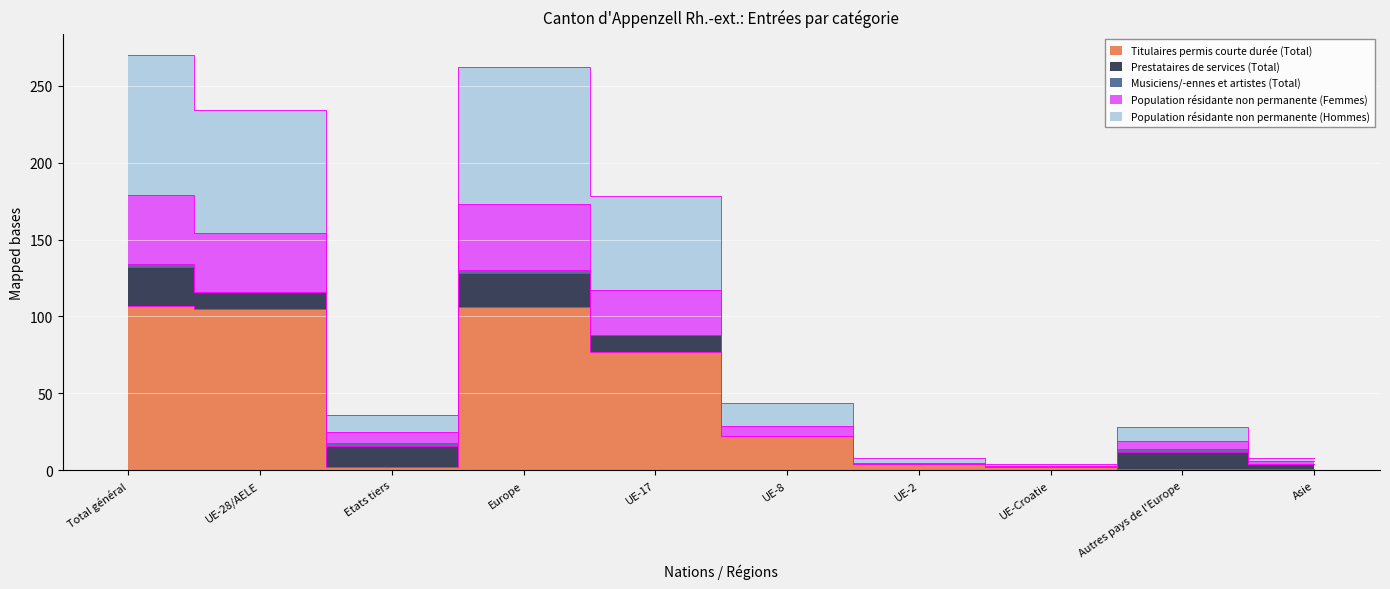

How many interior local peaks does the Titulaires permis courte durée (Total) series have?

1